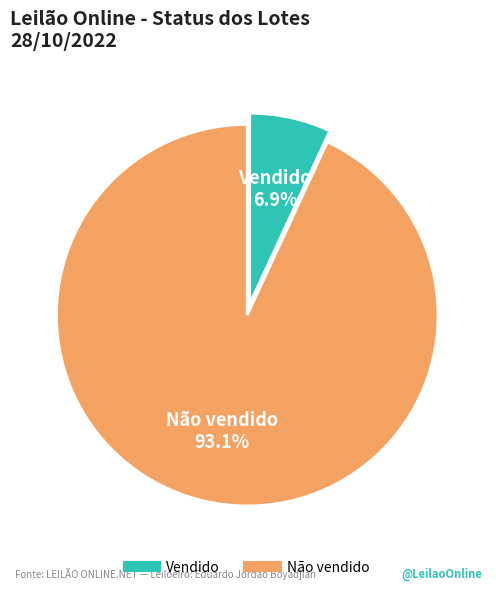

To the nearest percent, what percentage of the pie is Vendido?

7%